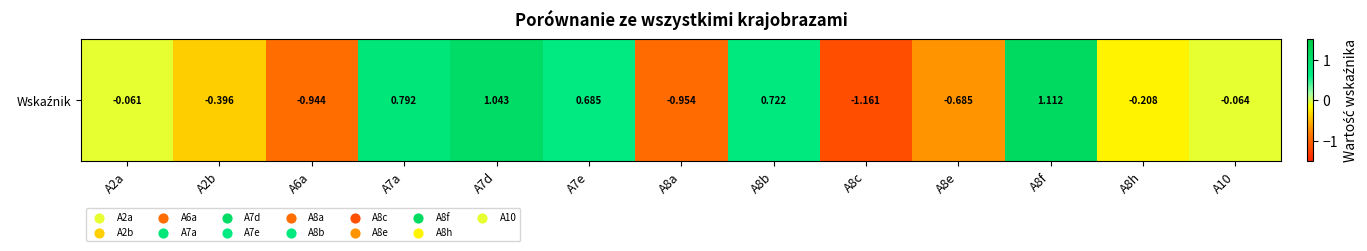

What is the greatest value displayed?

1.1